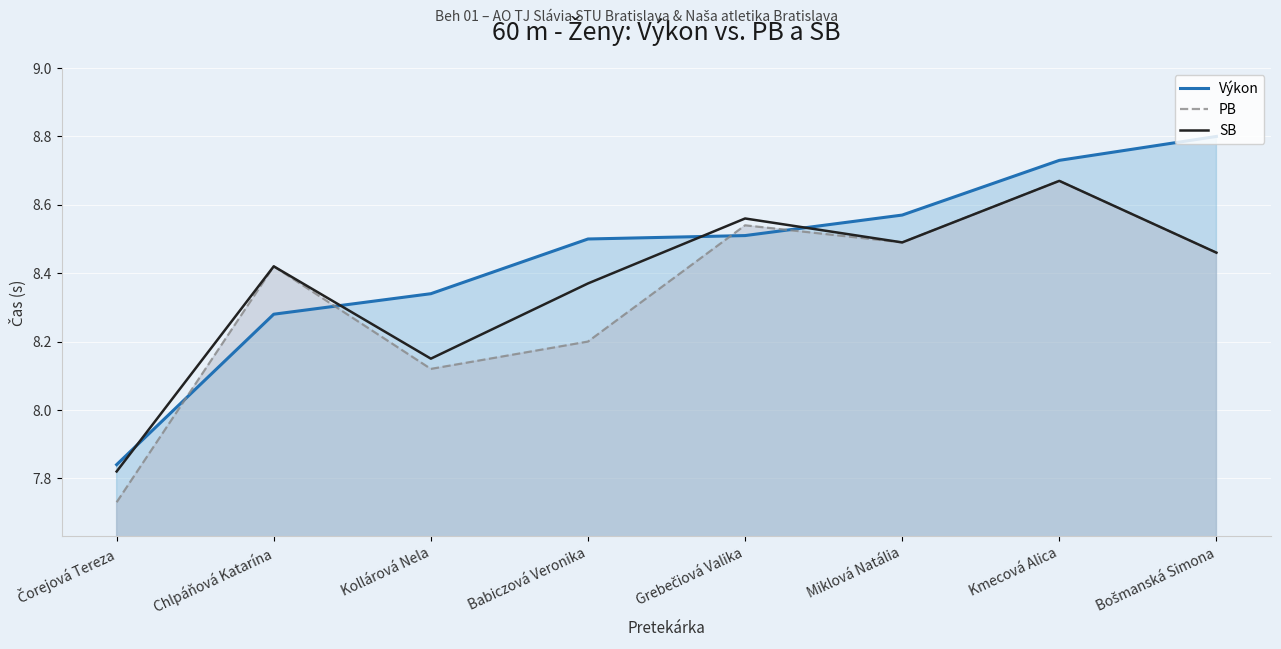

True or false: Výkon has more than 0 interior local peaks.

False